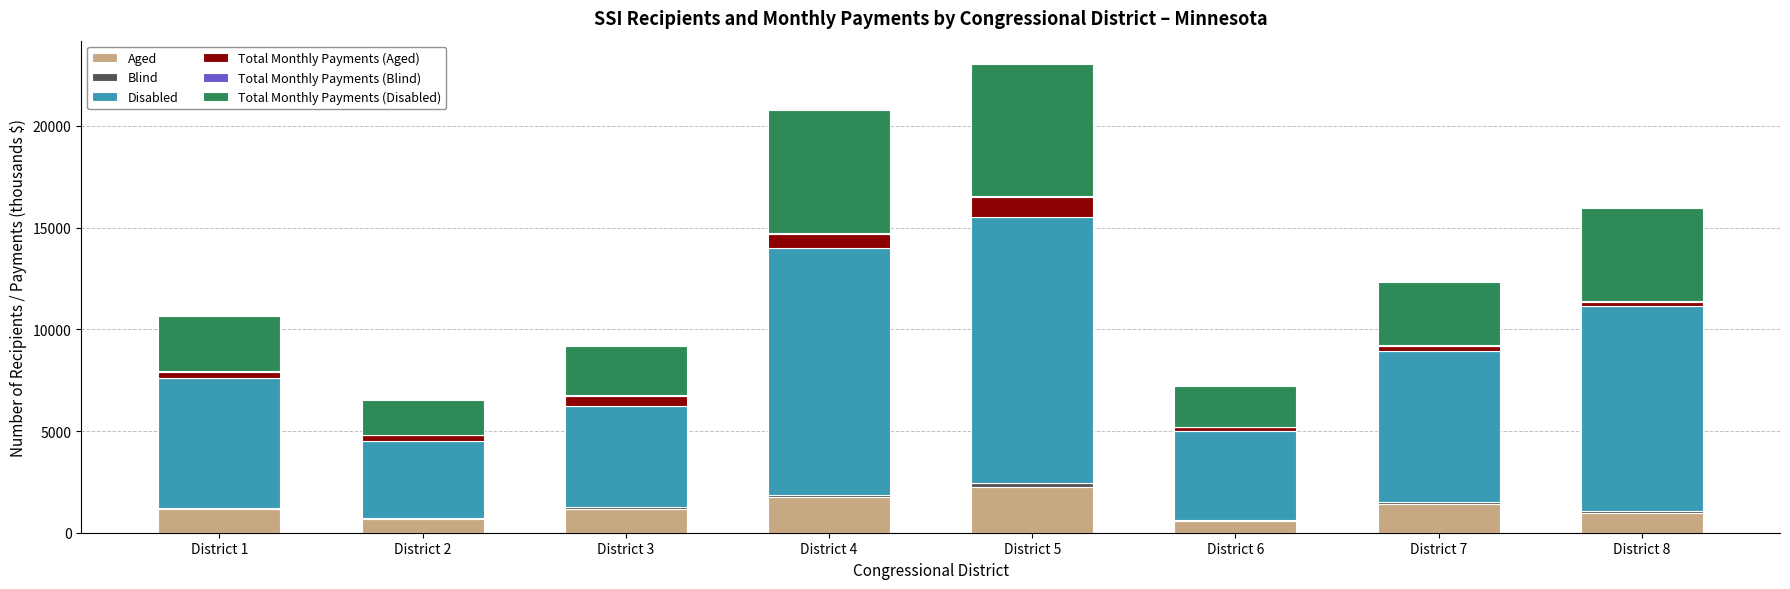

Are the bars horizontal?

No